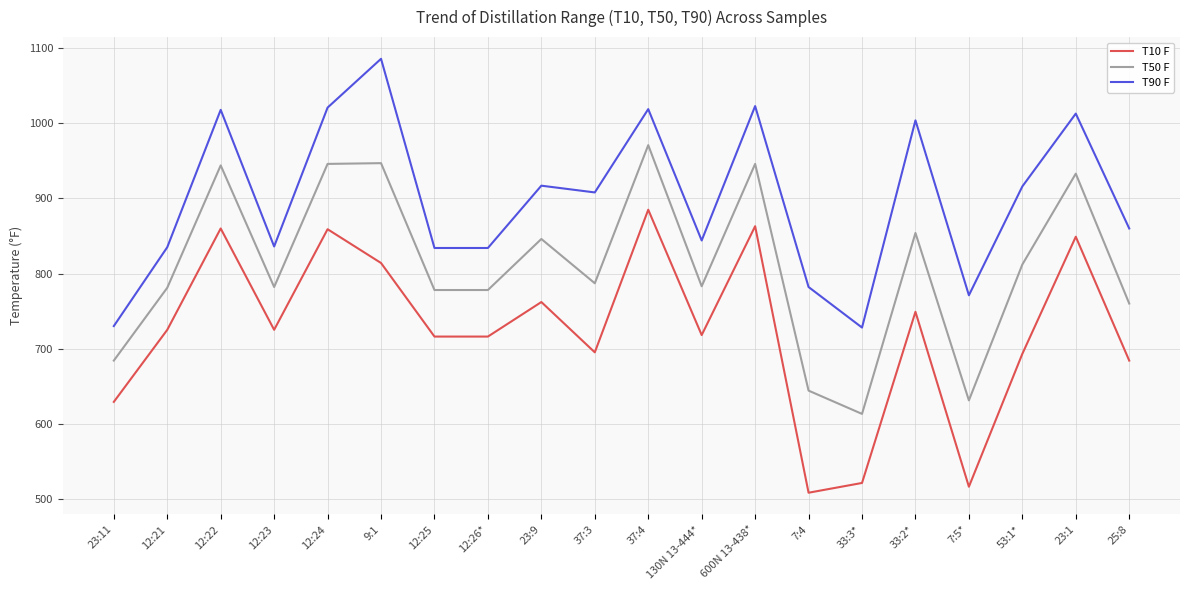

What value does the T90 F series have at 130N 13-444*, to the nearest 50?

850